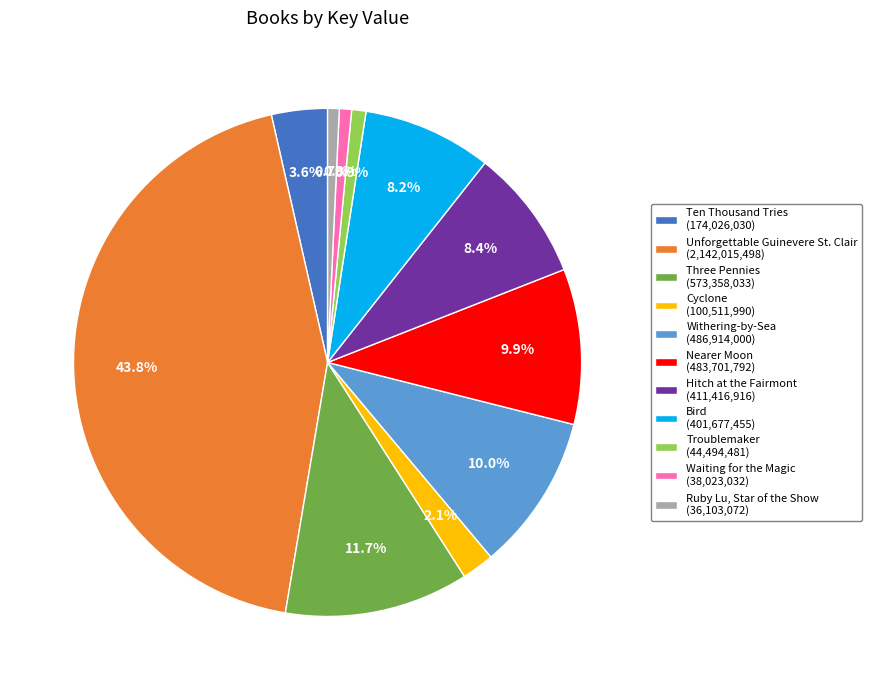

Is it true that Bird is 8% of the pie?

True